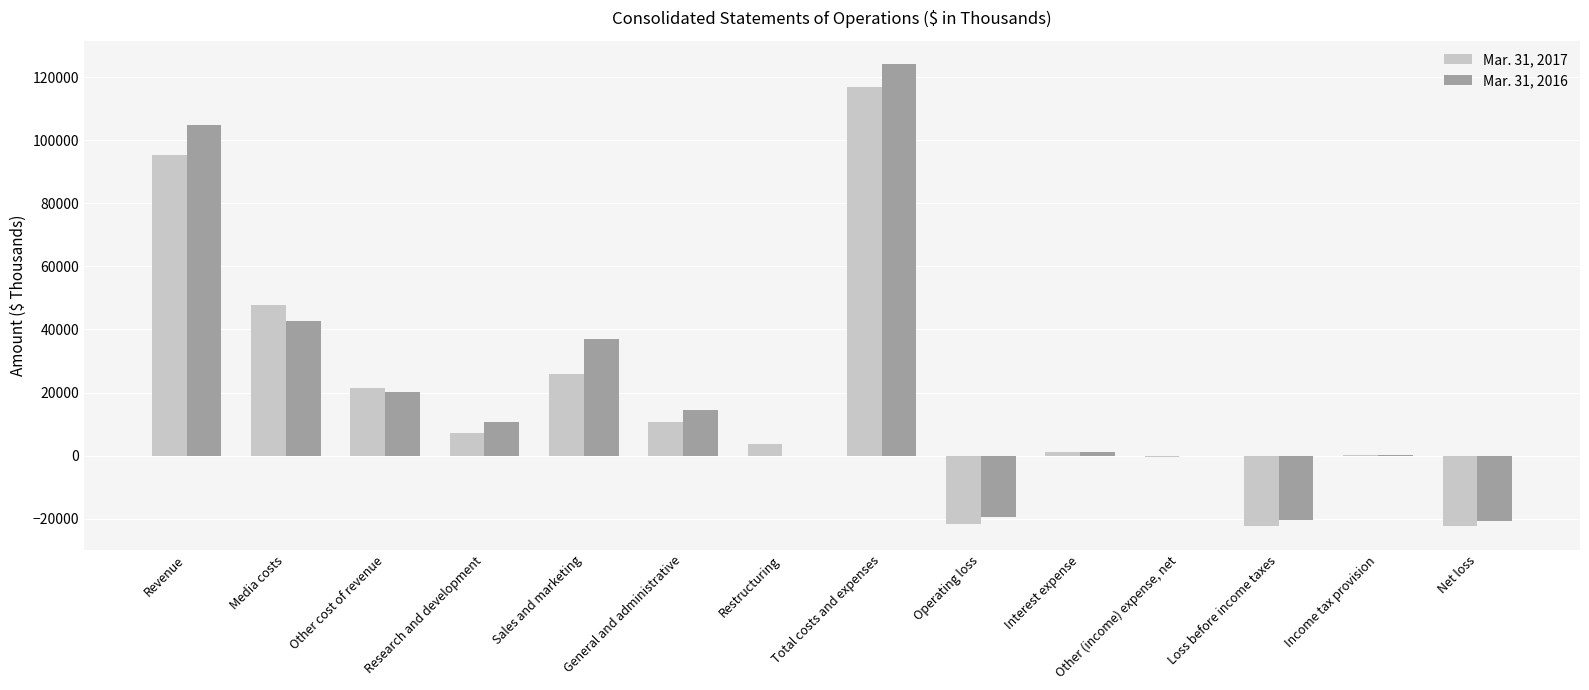

What is the maximum value shown in the chart?

124245